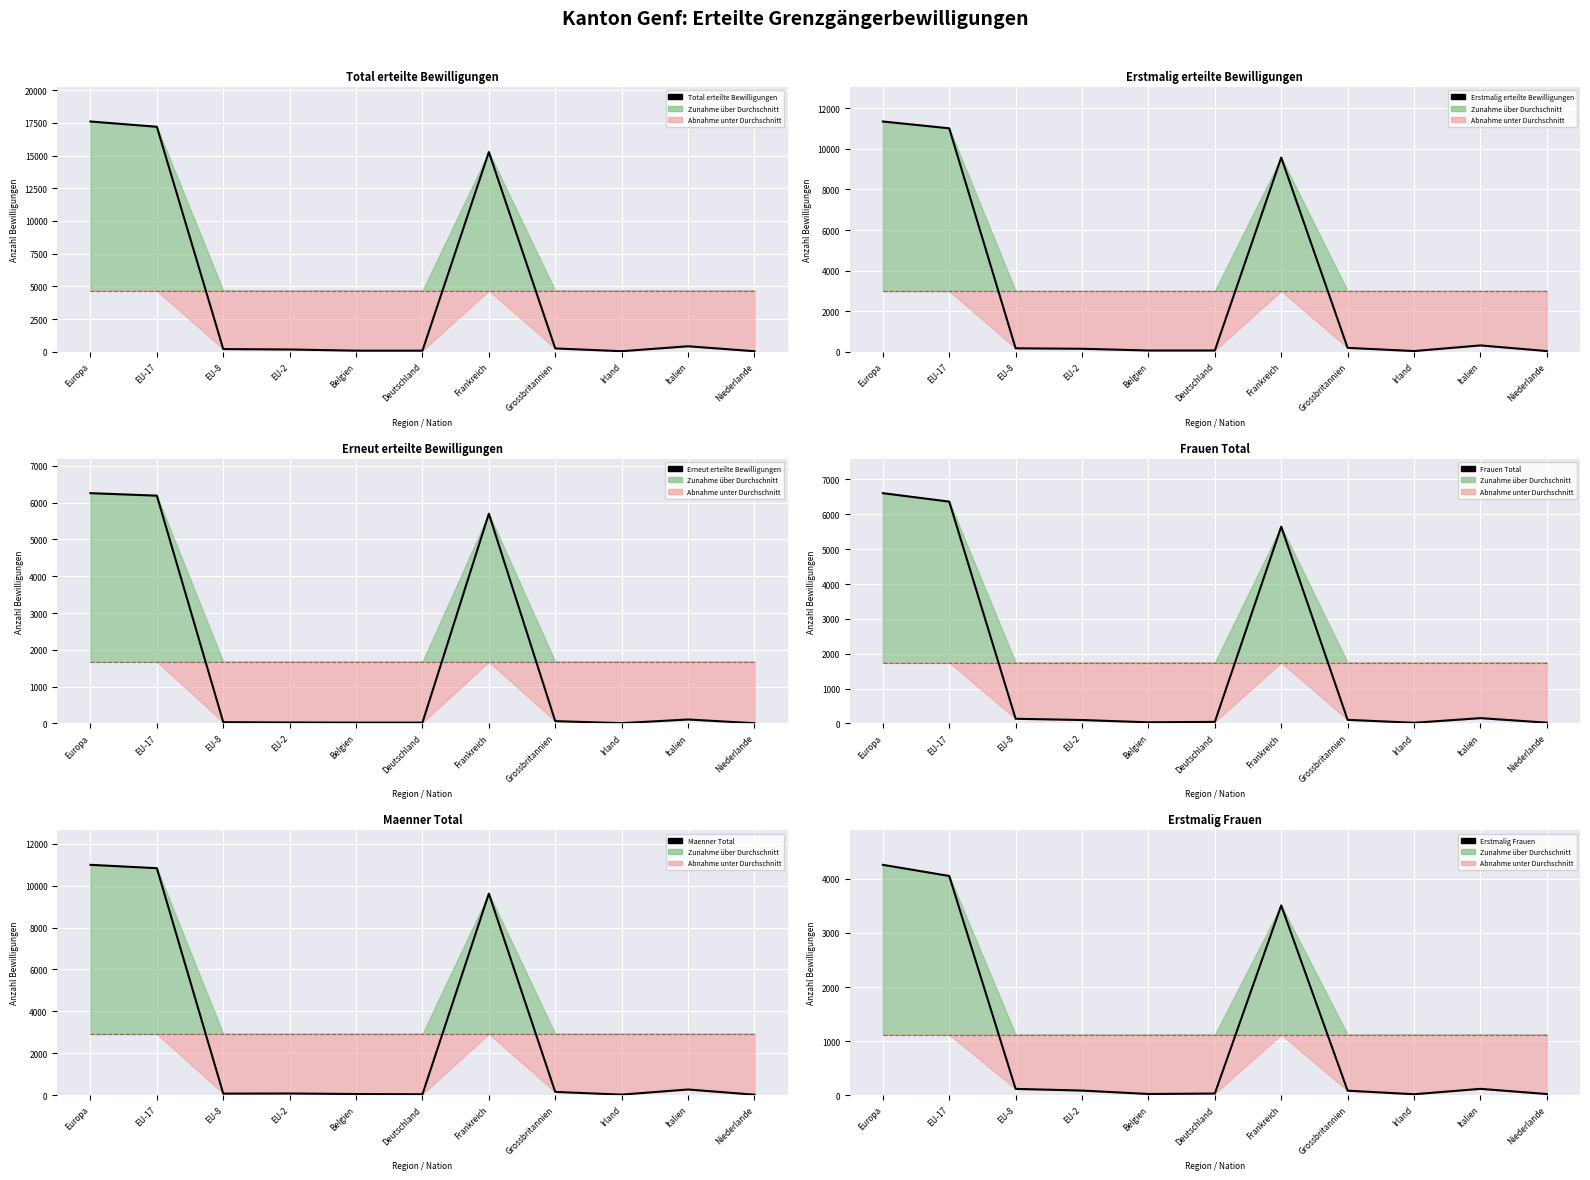

What is the value of the Erstmalig Frauen point at the 11th from the left?

21